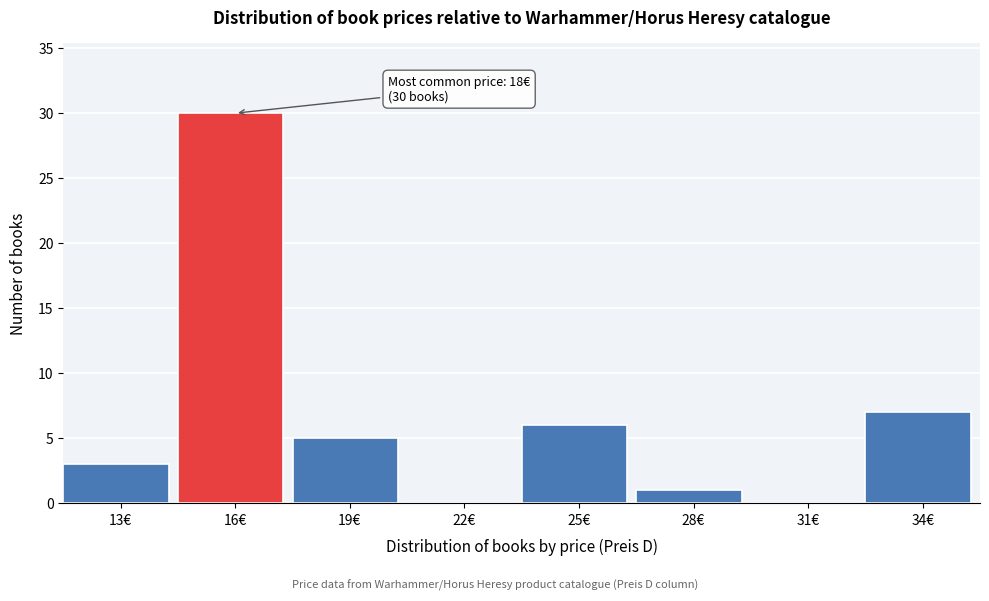

Reading left to right, extract all data points from this chart.

13€=3	16€=30	19€=5	22€=0	25€=6	28€=1	31€=0	34€=7